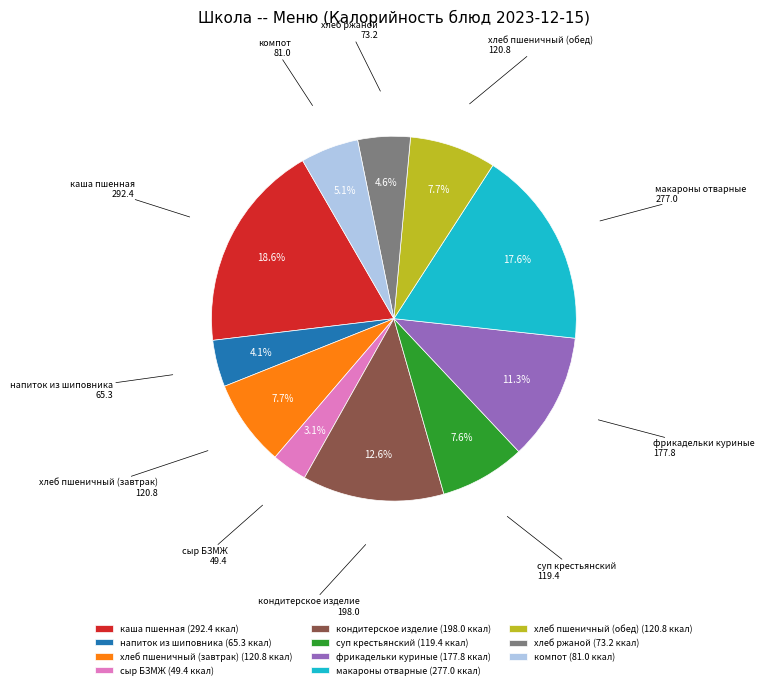

To the nearest percent, what is the average slice percentage?

9%